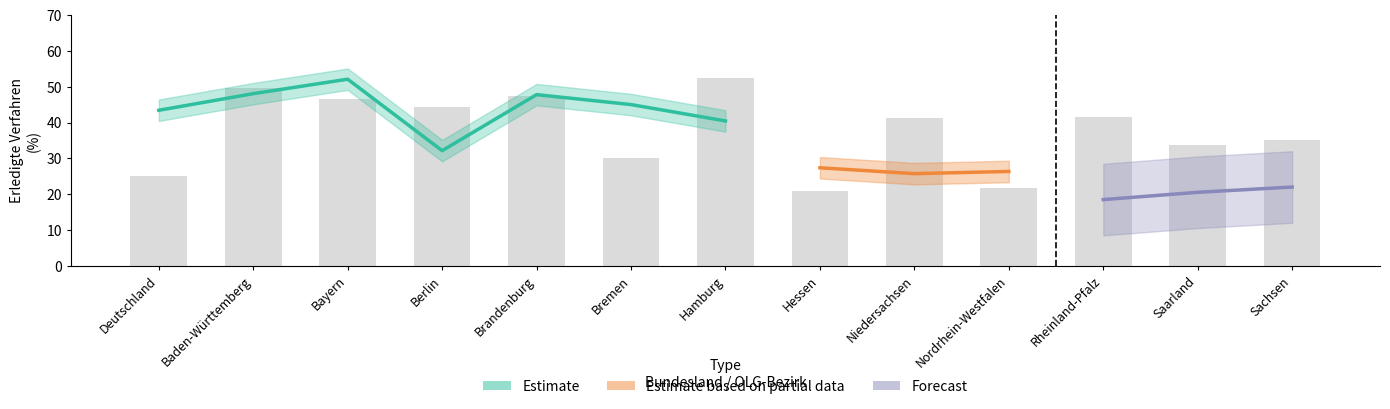

Which series has the largest total across all categories?

Estimate